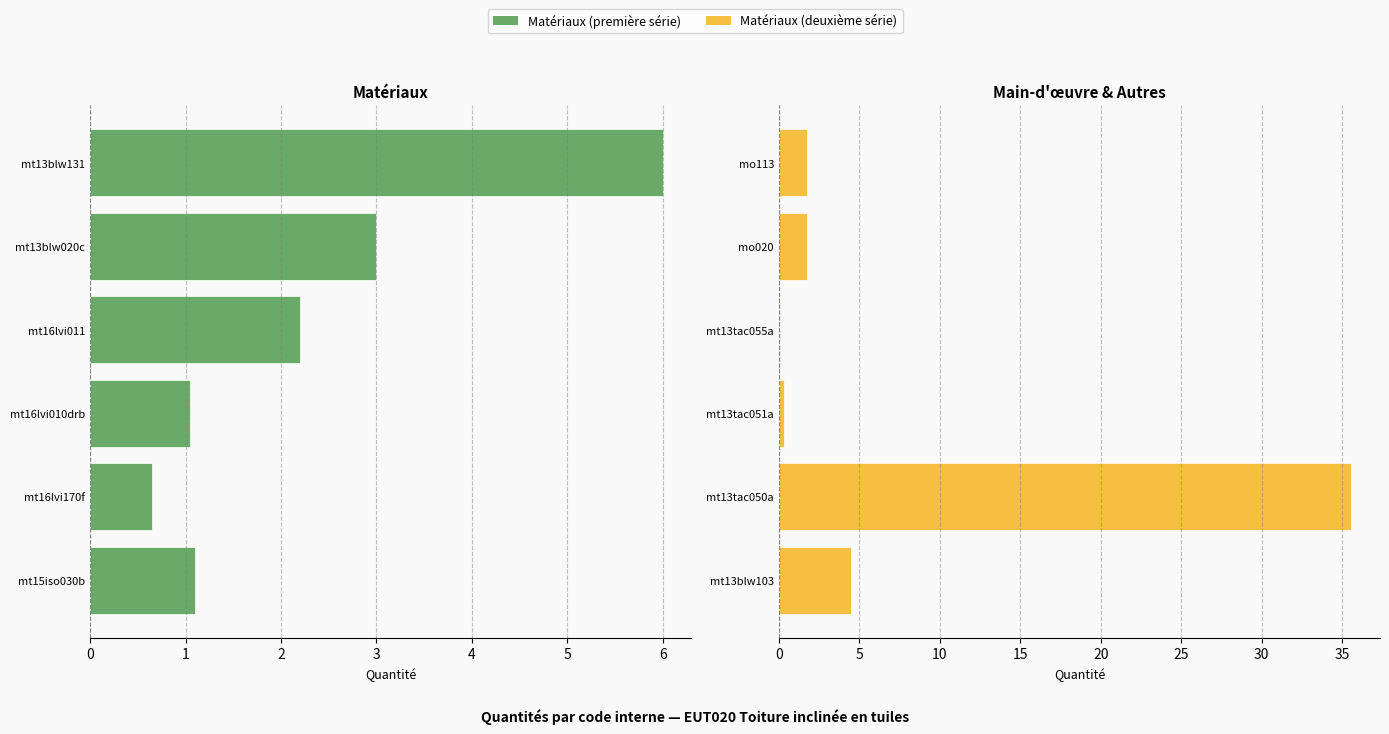

What is the difference between the maximum and second lowest values in the Matériaux (première série) series?

5.0